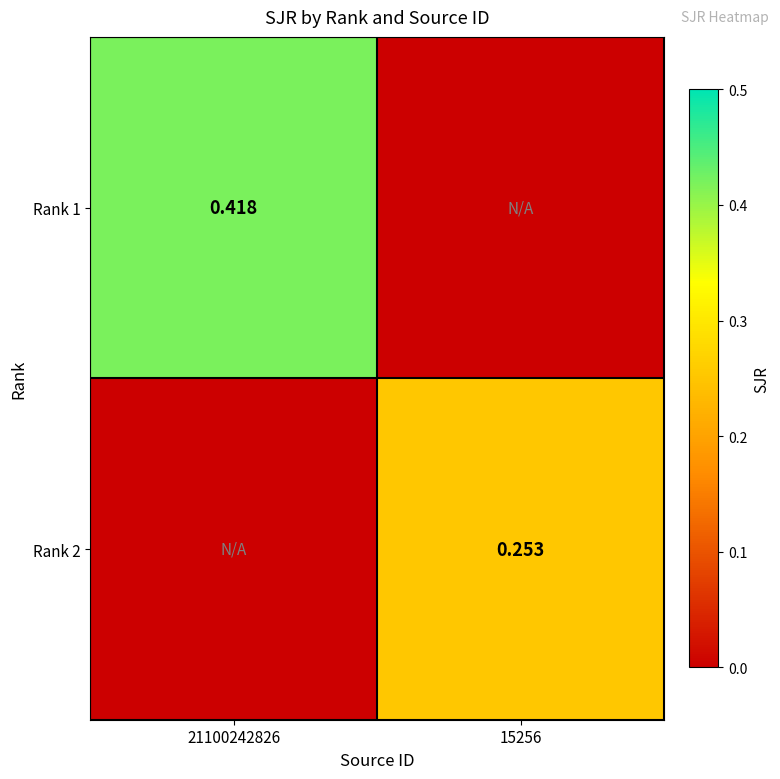

List the series in order of their peak value, lowest first.

Rank 2, Rank 1